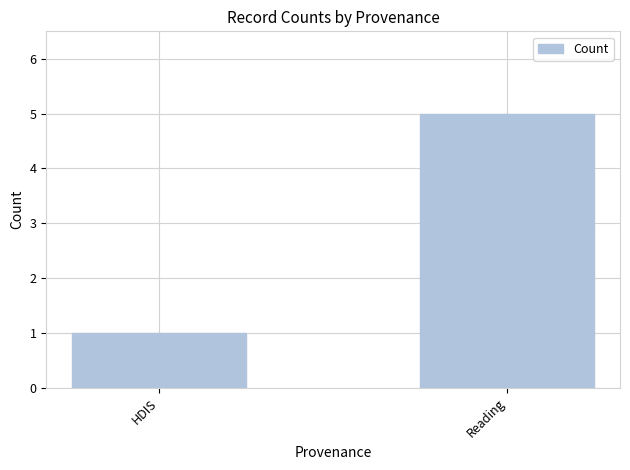

List the labels in order of value, smallest first.

HDIS, Reading